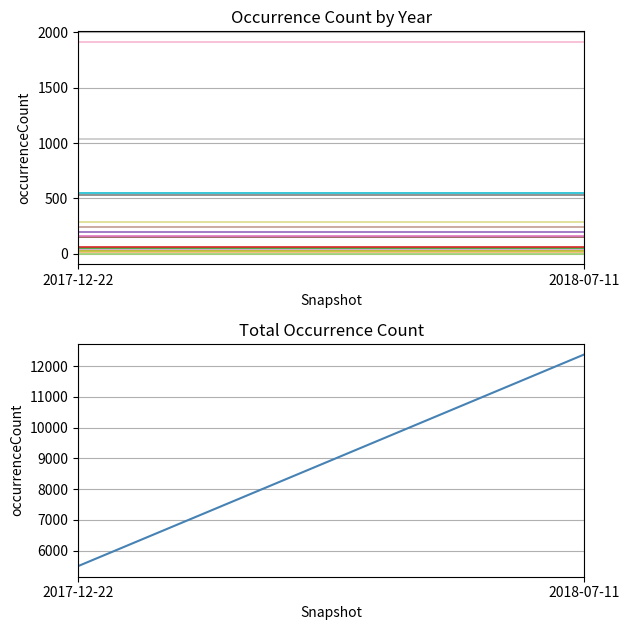

What is the change in value from 2017-12-22 to 2018-07-11?

+6882